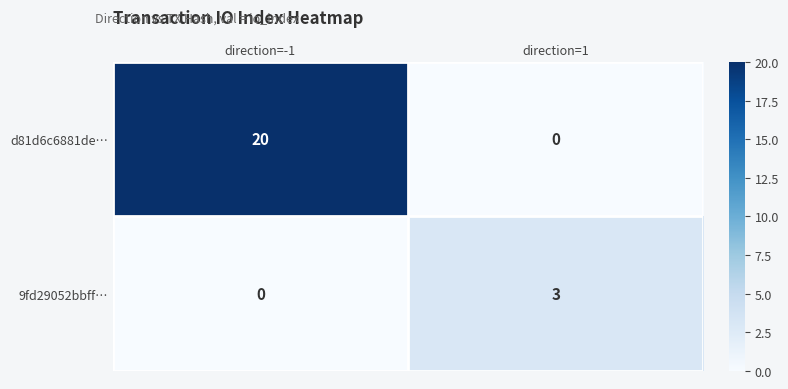

The value of 9fd29052bbff… at direction=1 is 5. True or false?

False